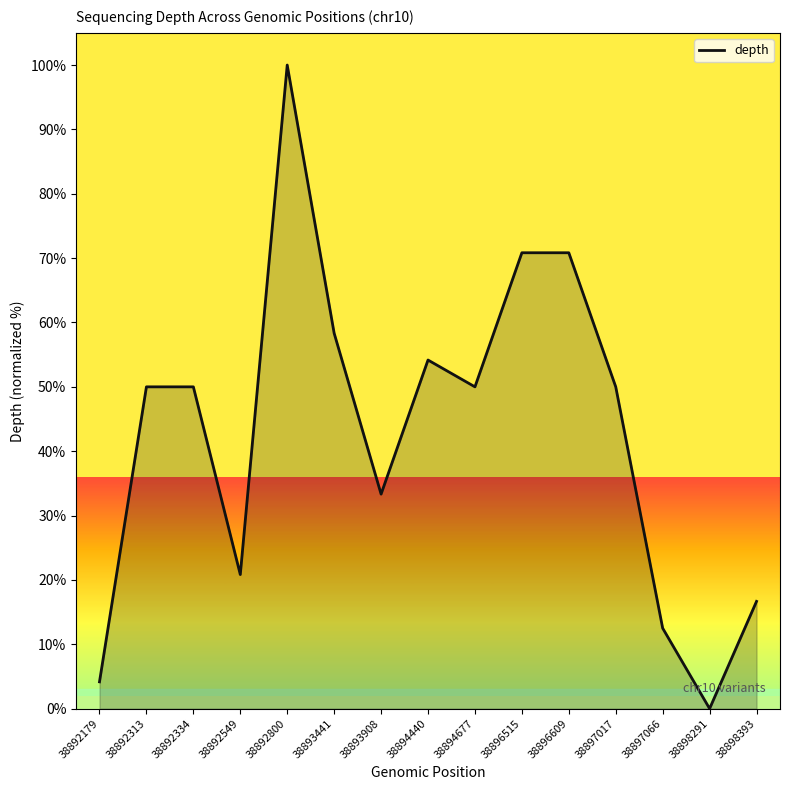

What is the ratio of the value at 38893441 to the value at 38894677?

1.2